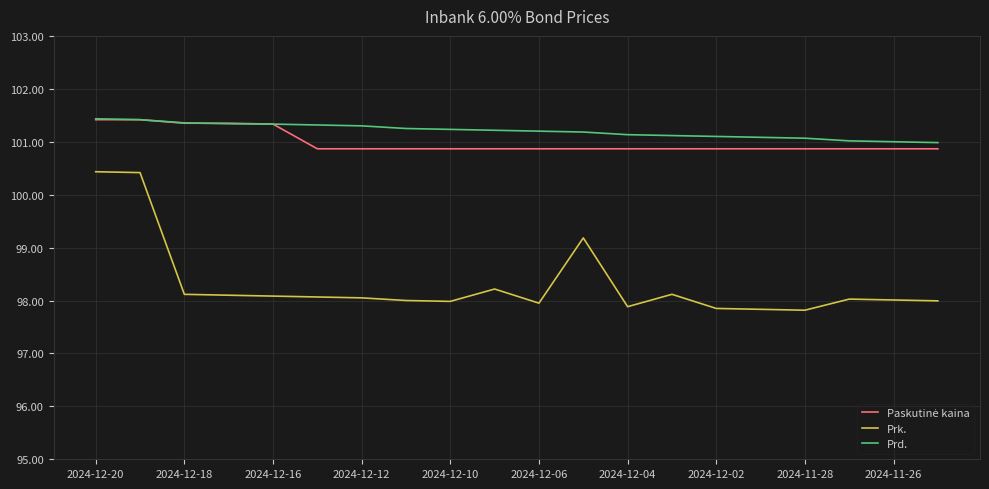

True or false: Prk. and Prd. cross at least once.

False